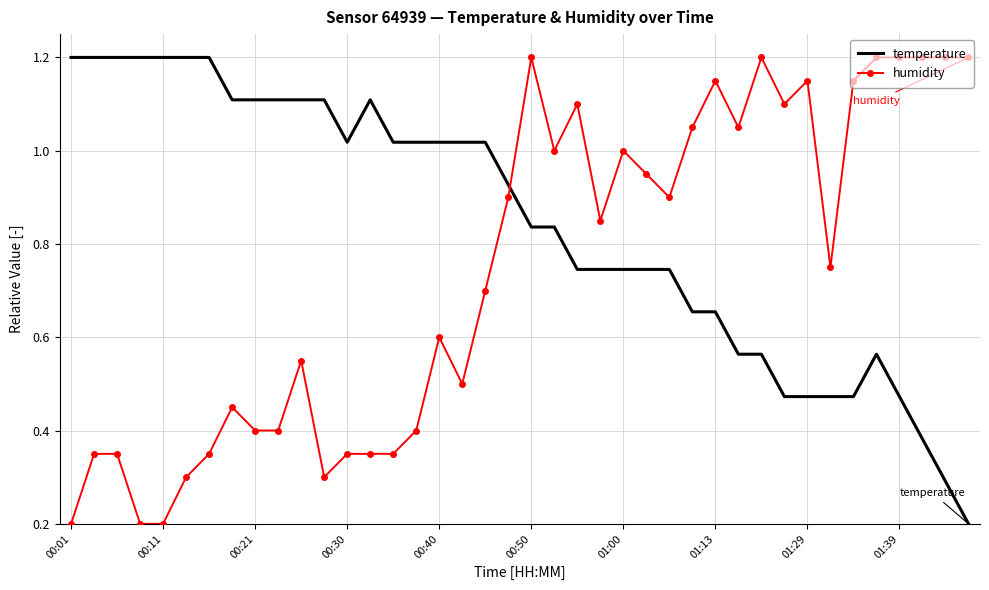

Does the chart have visible grid lines?

Yes